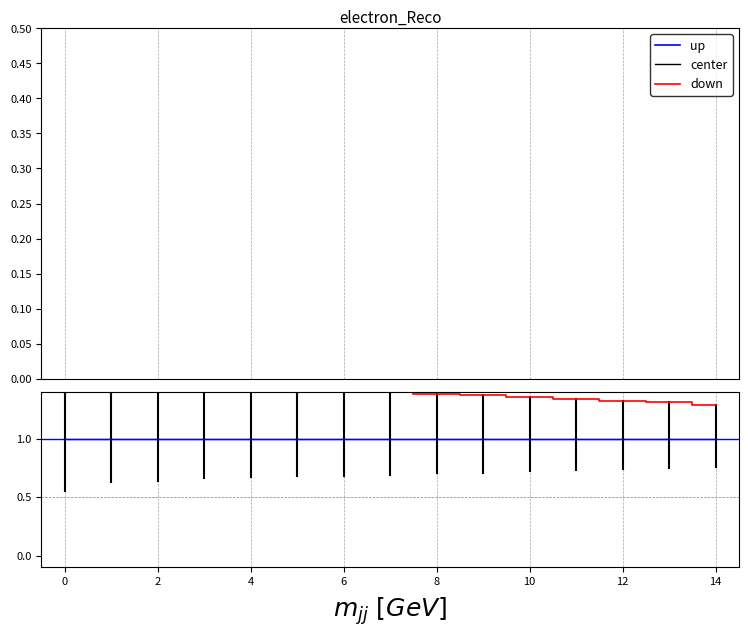

How many lines are shown in the chart?

3